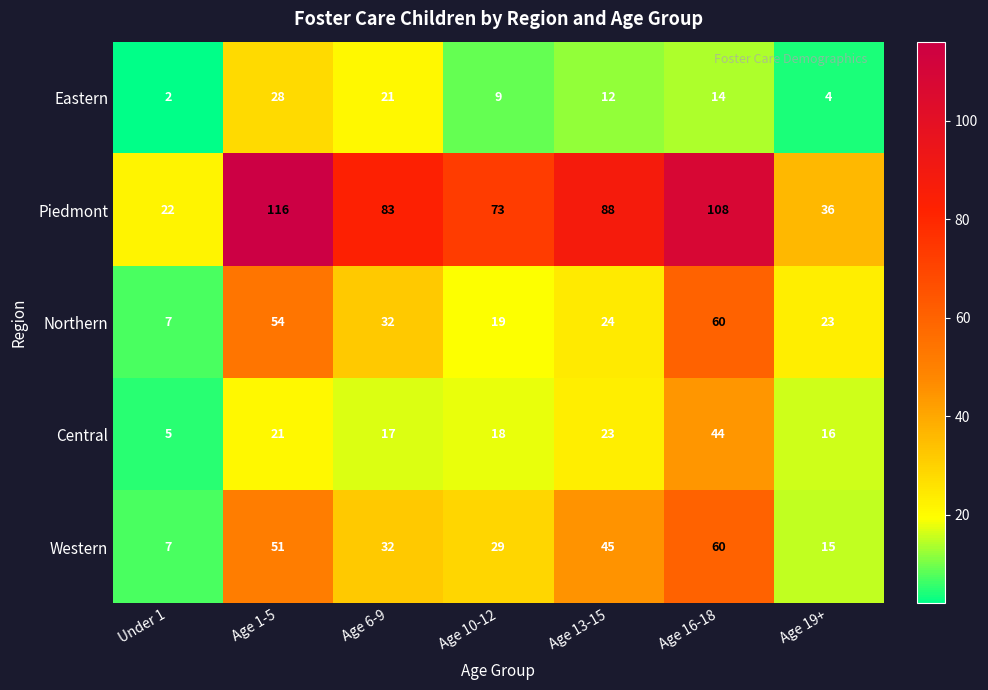

How many values in the Northern series are below 24?

3